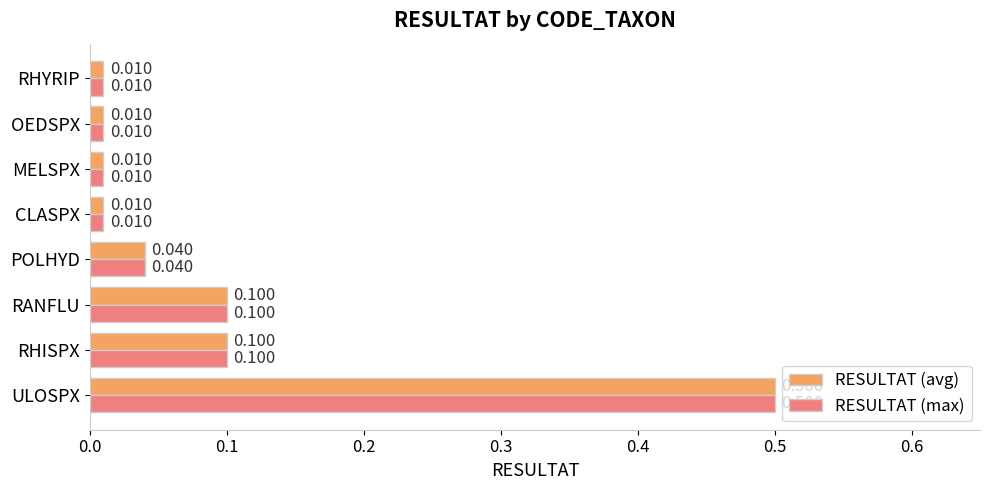

What are all the series names shown in the legend?

RESULTAT (avg), RESULTAT (max)